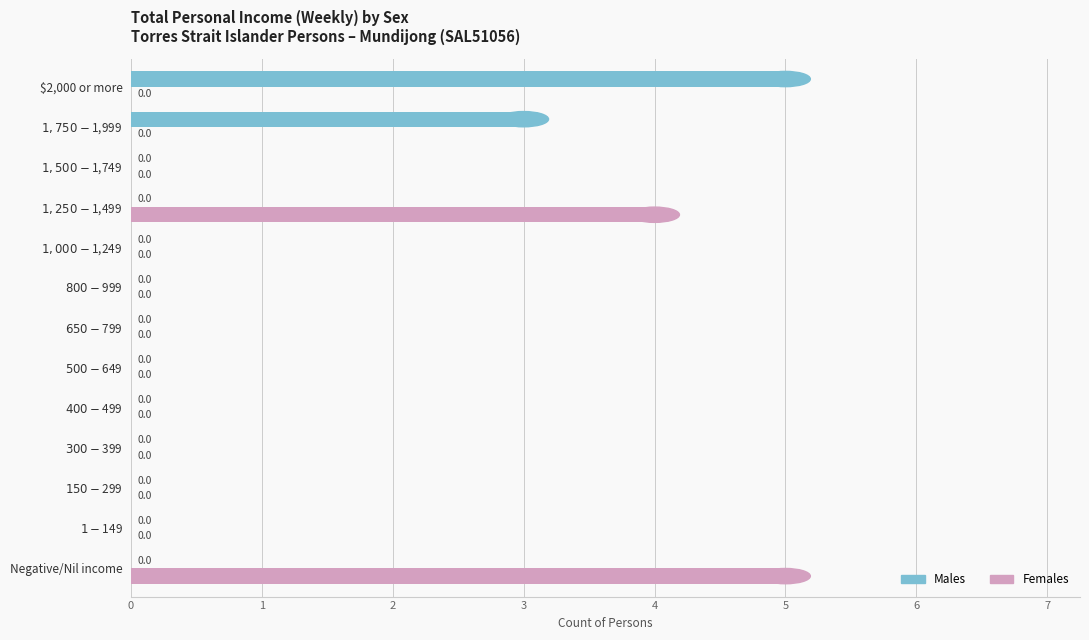

Which series has the largest total across all categories?

Females